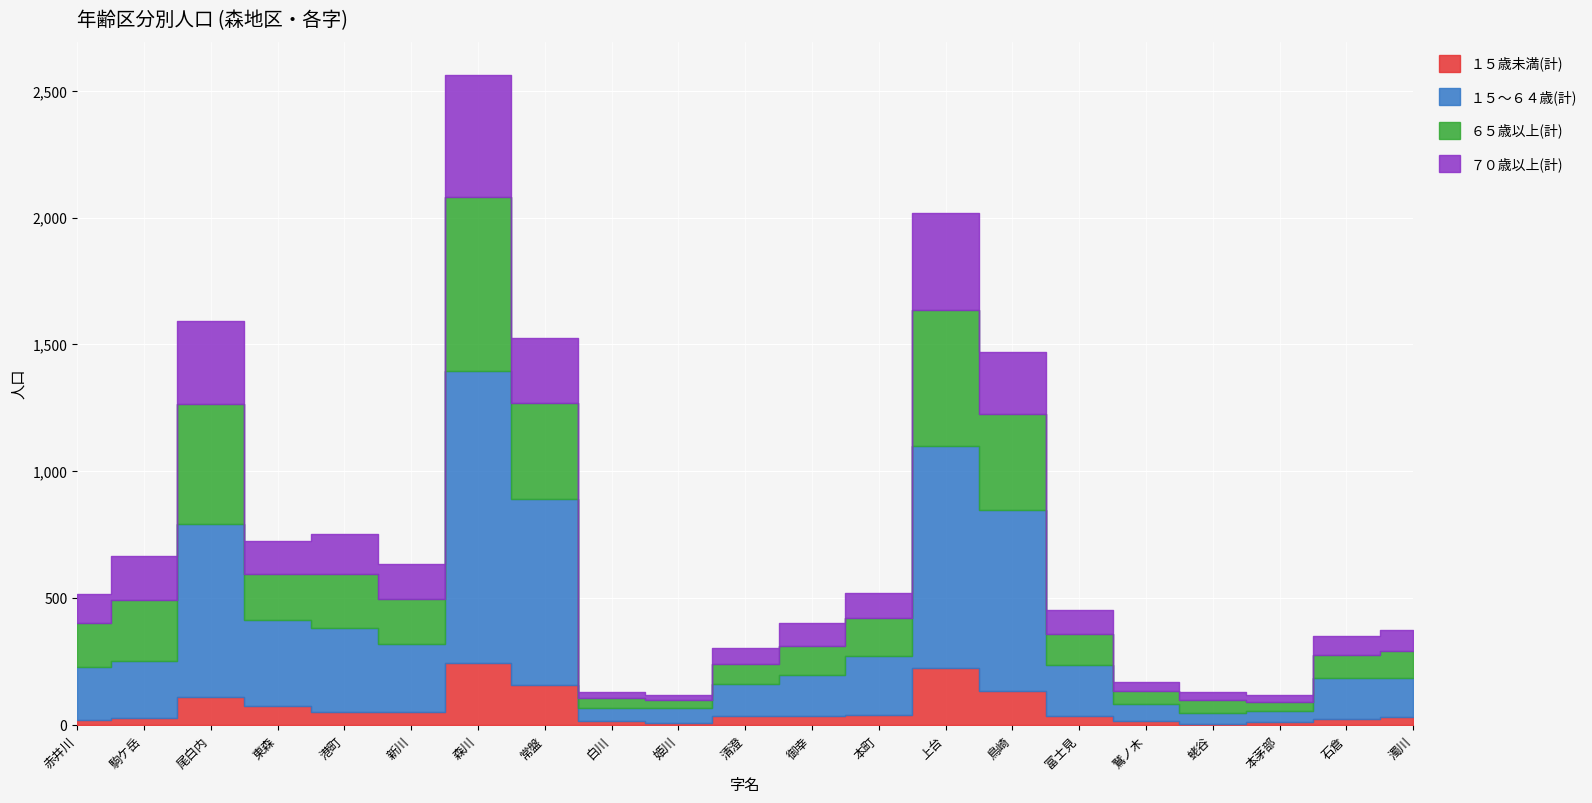

True or false: ６５歳以上(計) and ７０歳以上(計) cross at least once.

False